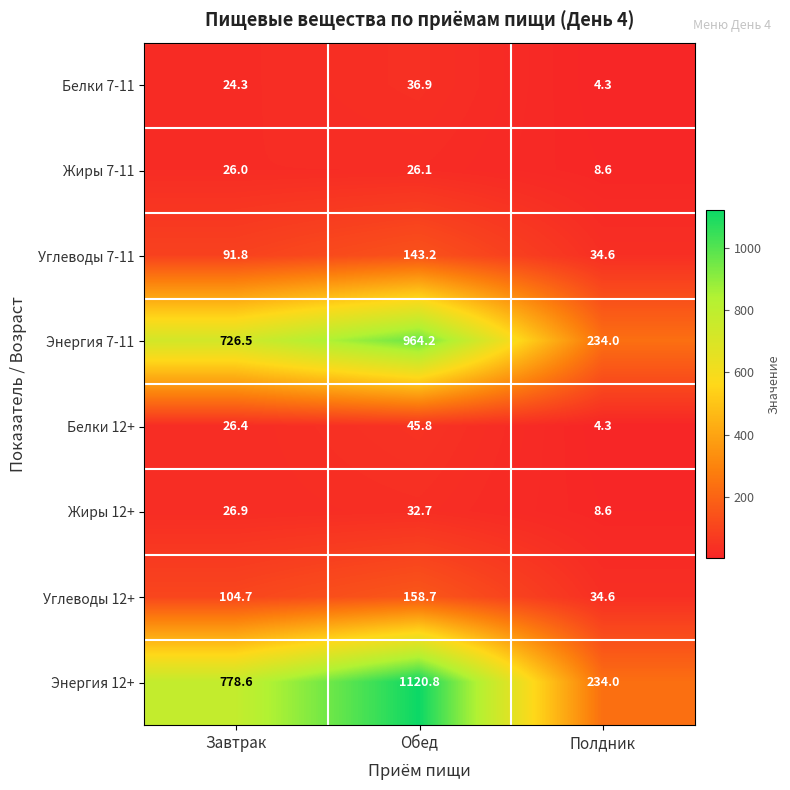

Reading right to left, extract all data points from this chart.

Белки 7-11: 4.3	36.9	24.3
Жиры 7-11: 8.6	26.1	26.0
Углеводы 7-11: 34.6	143.2	91.8
Энергия 7-11: 234.0	964.2	726.5
Белки 12+: 4.3	45.8	26.4
Жиры 12+: 8.6	32.7	26.9
Углеводы 12+: 34.6	158.7	104.7
Энергия 12+: 234.0	1120.8	778.6